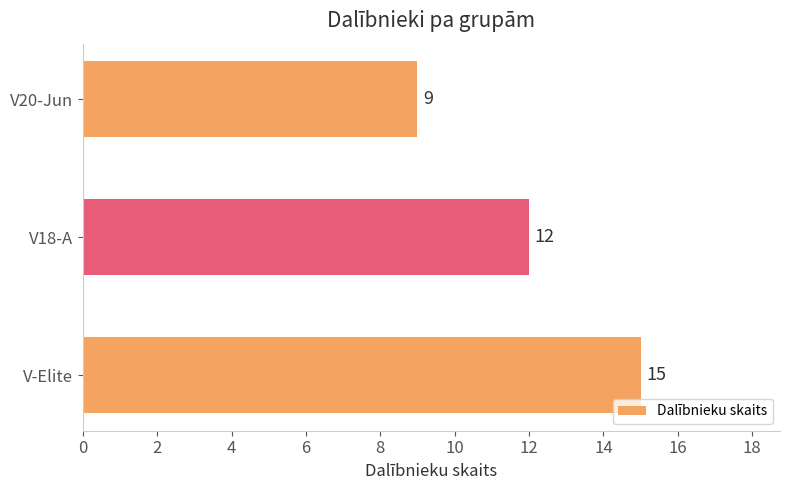

Rank the categories by value from lowest to highest.

V20-Jun, V18-A, V-Elite